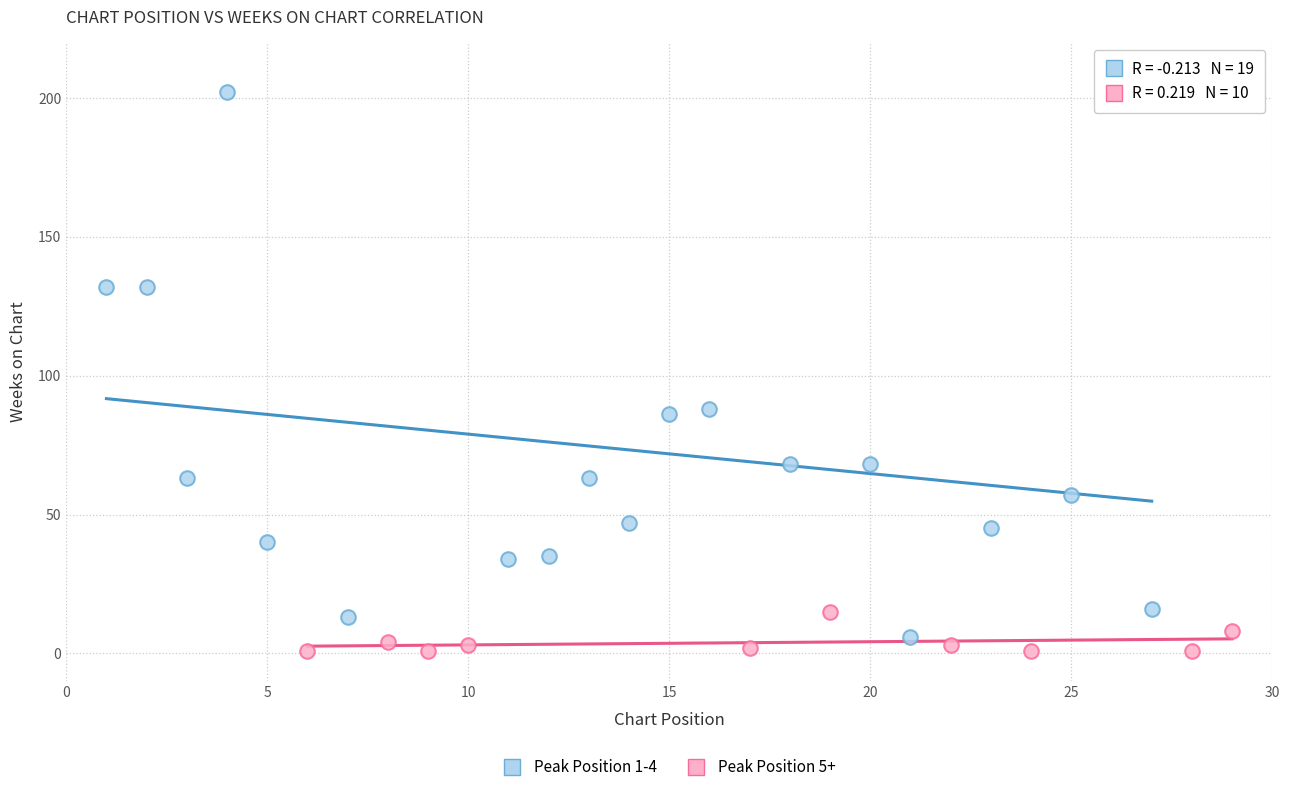

Which series reaches the maximum Y coordinate?

Peak Position 1-4